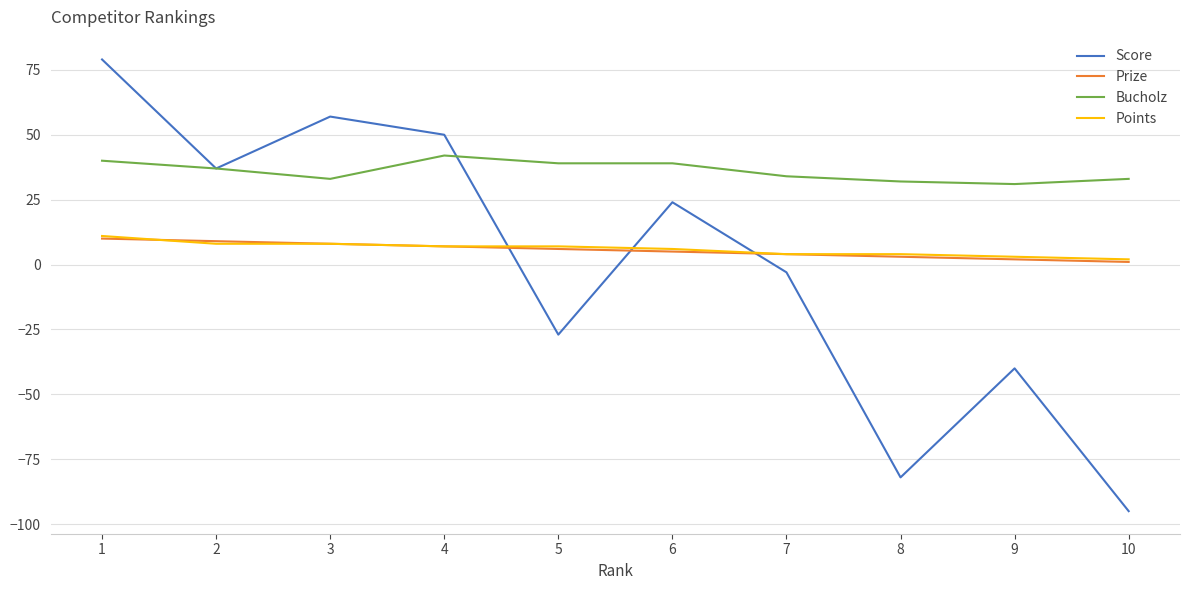

Rank the categories by Score value from highest to lowest.

1, 3, 4, 2, 6, 7, 5, 9, 8, 10